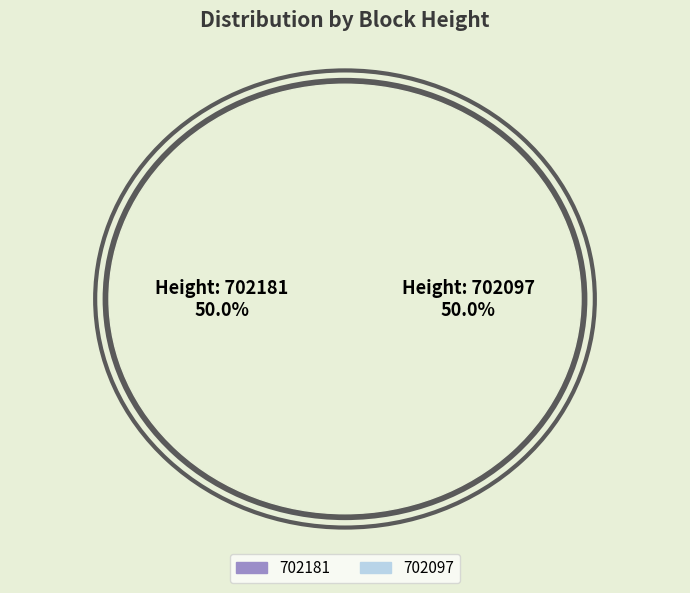

Between 702181 and 702097, which is larger?

702181